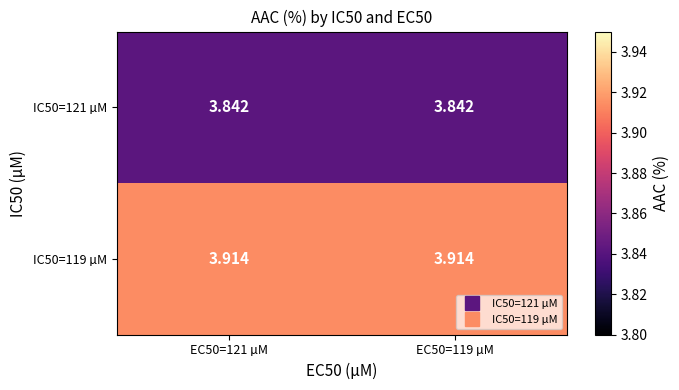

What is the total value across all series at EC50=121 µM?

7.8